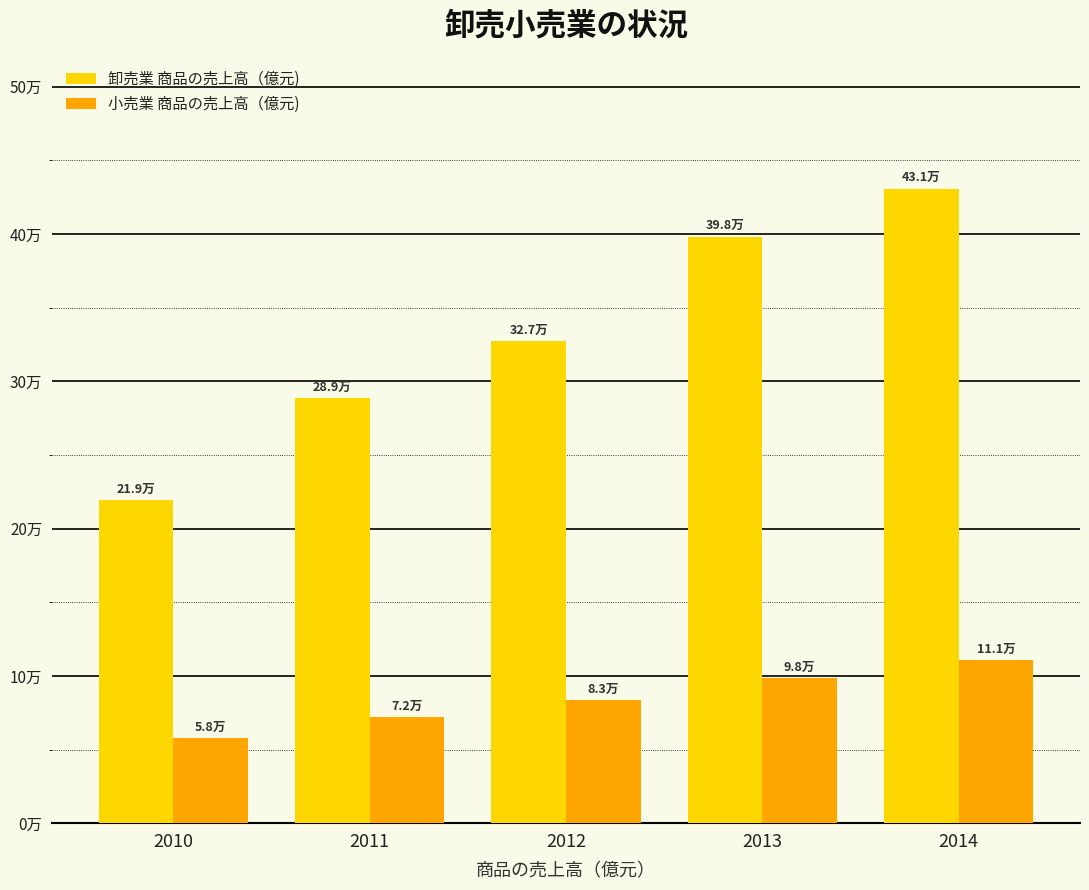

What is the difference between the maximum and second lowest values in the 卸売業 商品の売上高（億元) series?

141977.4